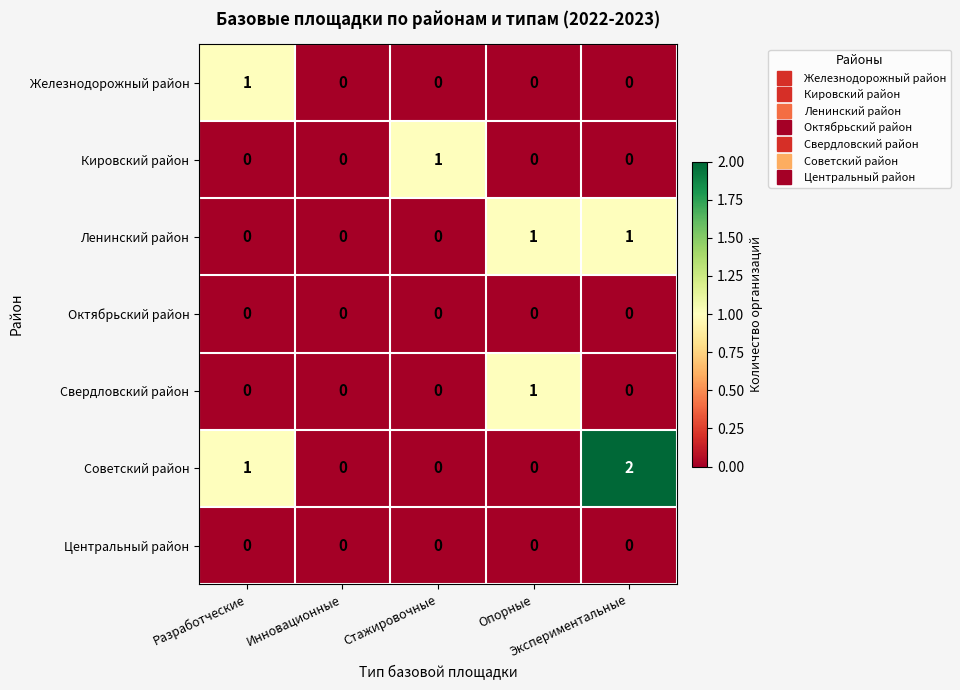

Which series has the largest total across all categories?

Советский район